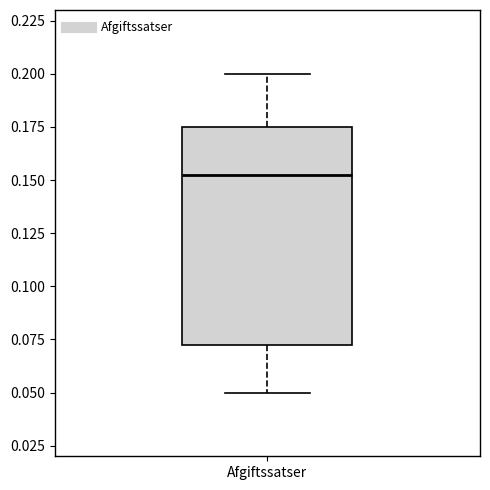

Where is the lower edge of the box for Afgiftssatser on the y-axis? The values are not printed on the chart, so give them approximately, as read against the axis.

0.075